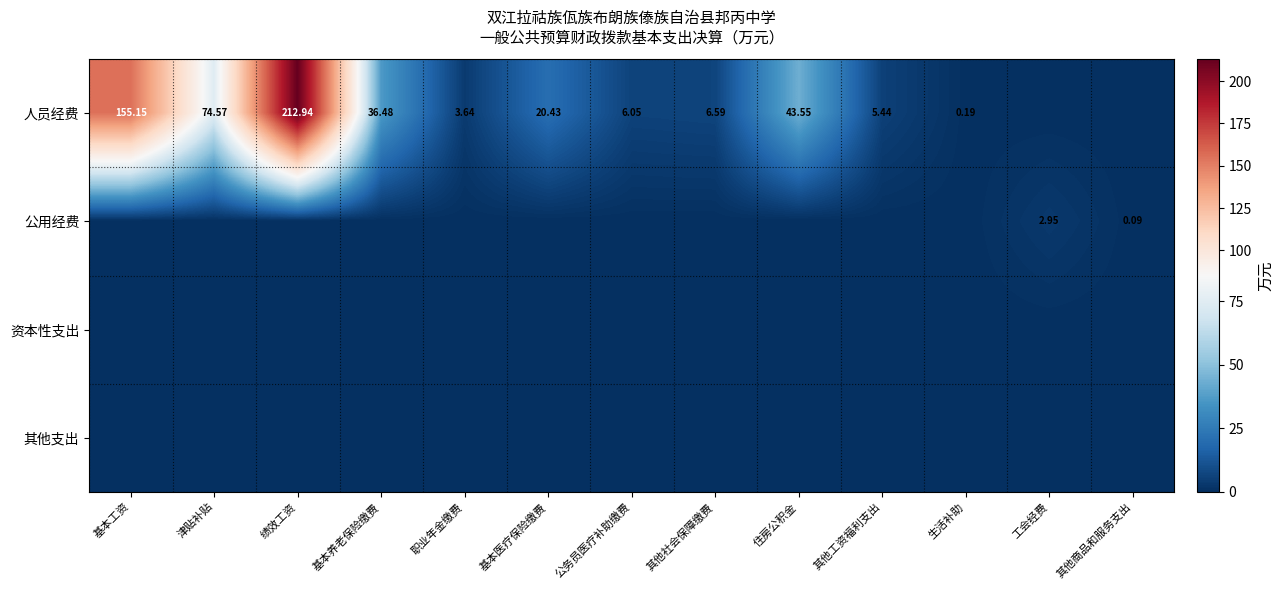

How many positive values does the 人员经费 series have?

11